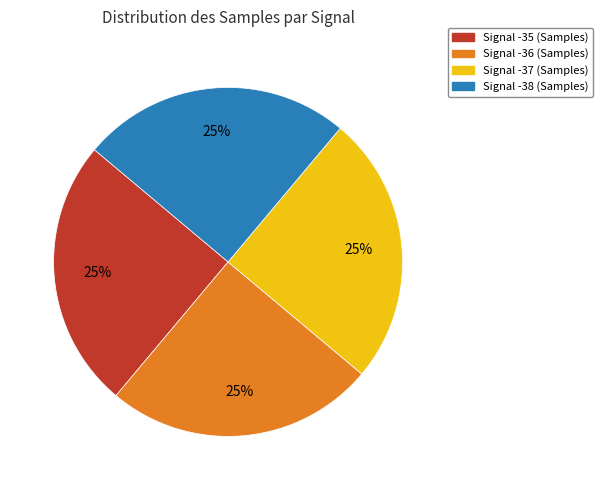

Is there any slice that represents more than half of the pie?

No